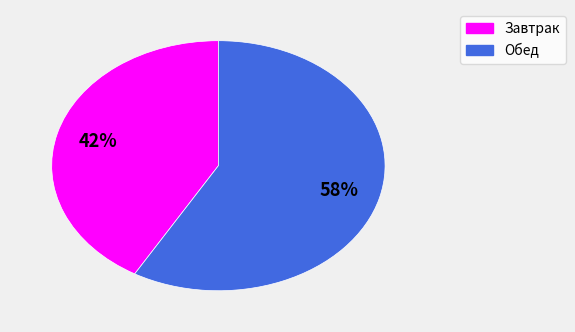

Which category has the smallest portion of the pie?

Завтрак